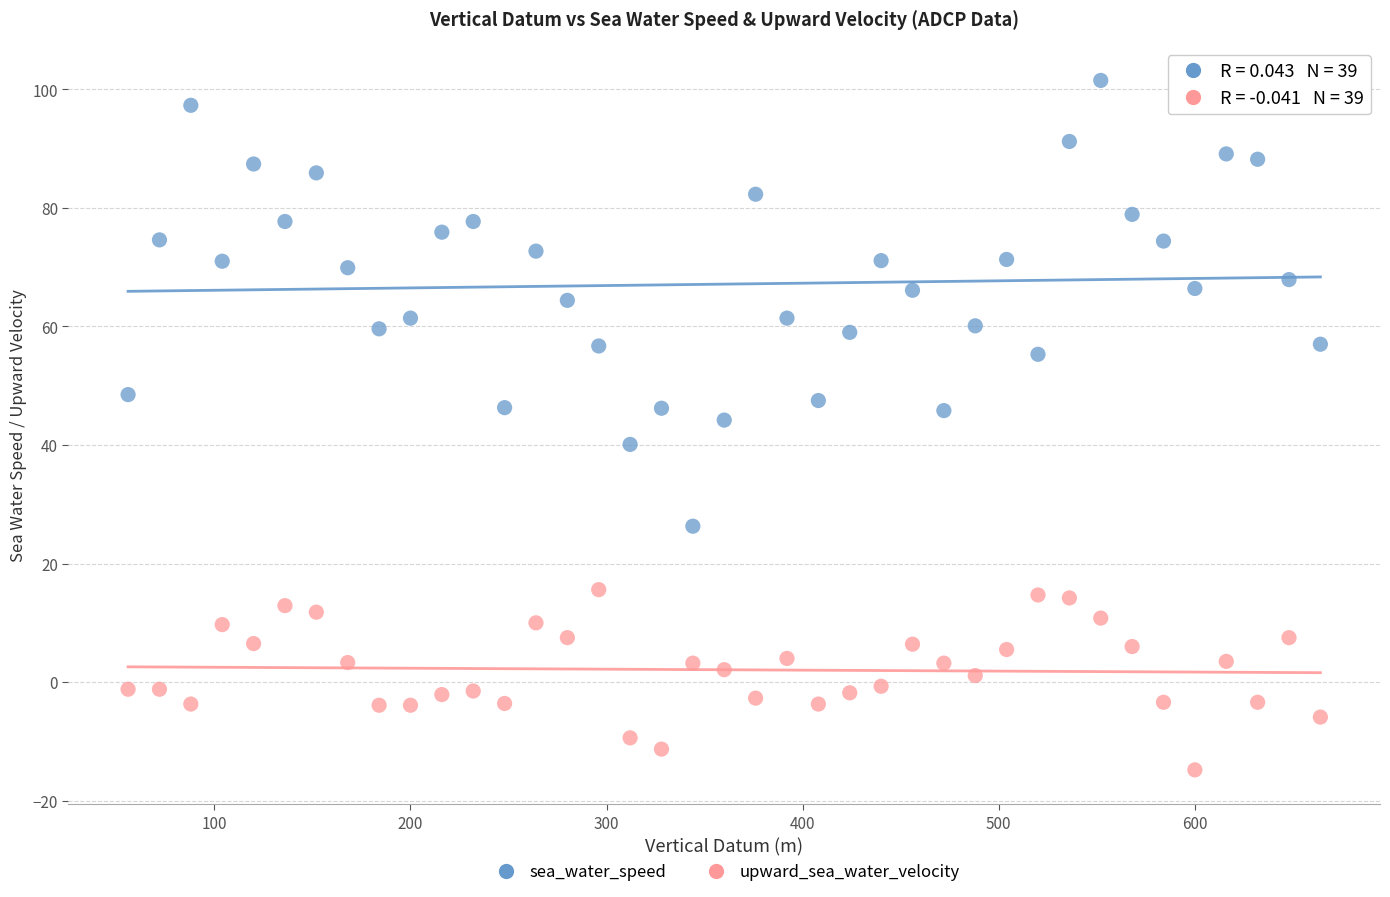

Across all data points, what is the range of Y values (max minus min)?

116.3